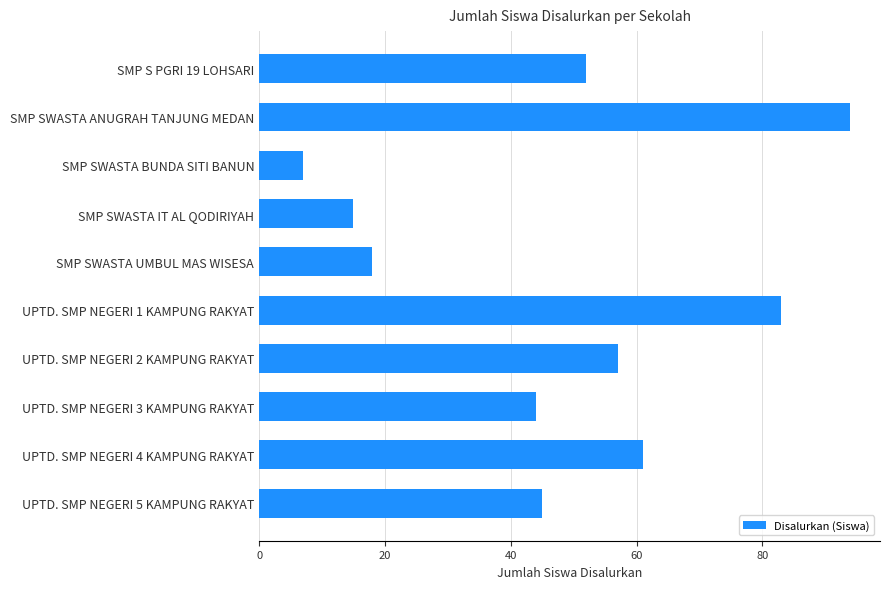

Which category has the highest value across all series?

SMP SWASTA ANUGRAH TANJUNG MEDAN